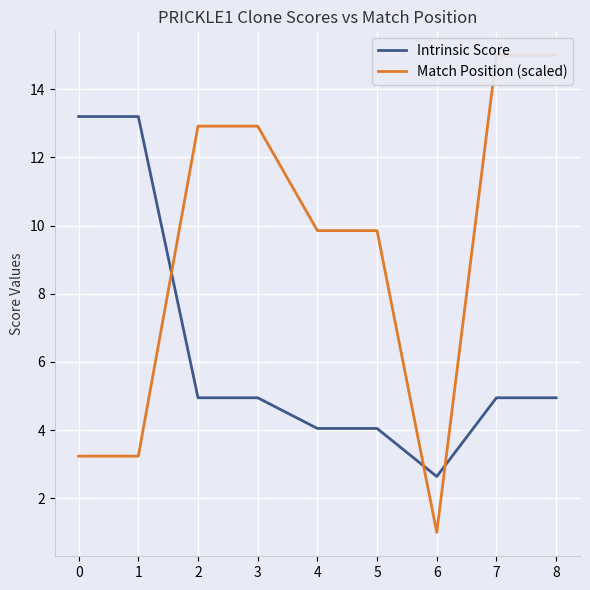

What is the difference between the maximum and minimum values in the Intrinsic Score series?

10.6